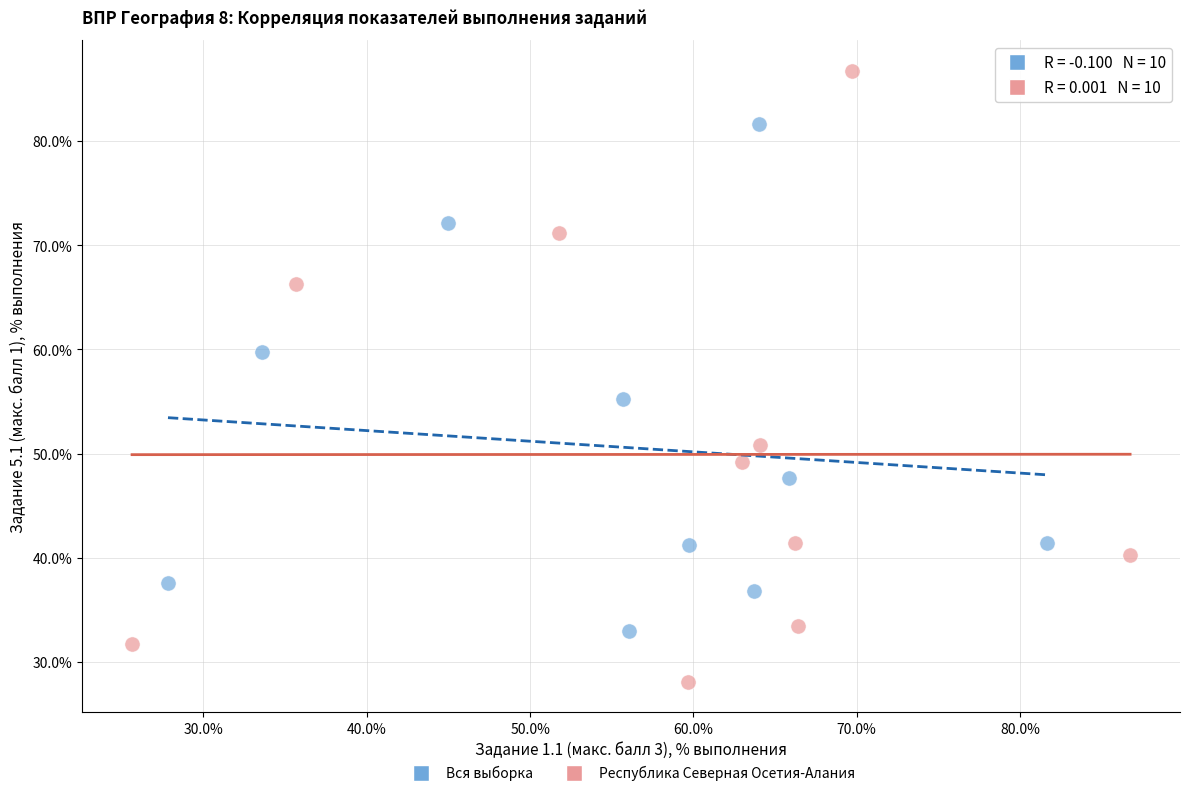

Which series has the widest spread of Y values?

Республика Северная Осетия-Алания